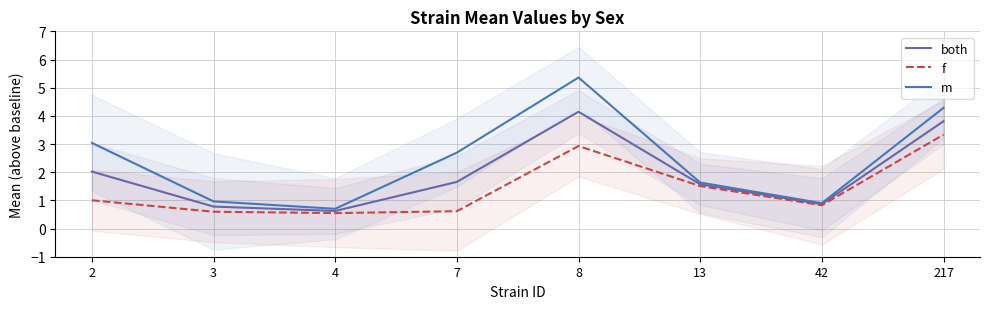

Reading left to right, what are all the values shown in this chart?

both: 2.0	0.8	0.6	1.7	4.1	1.6	0.9	3.8
f: 1.0	0.6	0.5	0.6	2.9	1.5	0.8	3.3
m: 3.0	1.0	0.7	2.7	5.4	1.6	0.9	4.3